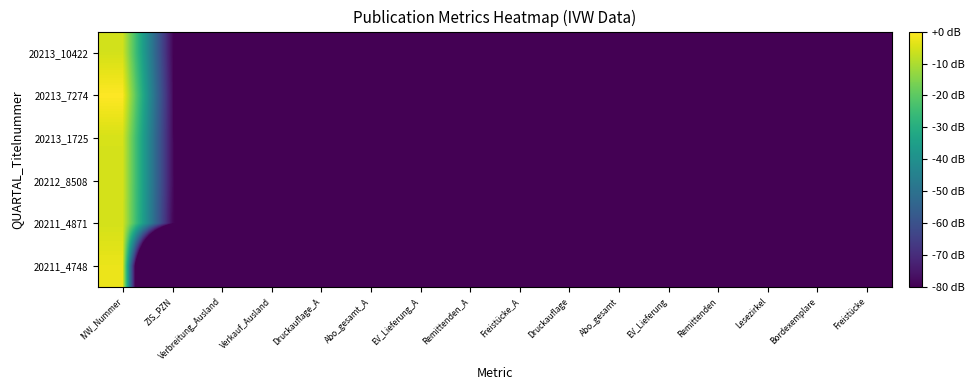

Which category has the highest value across all series?

IVW_Nummer